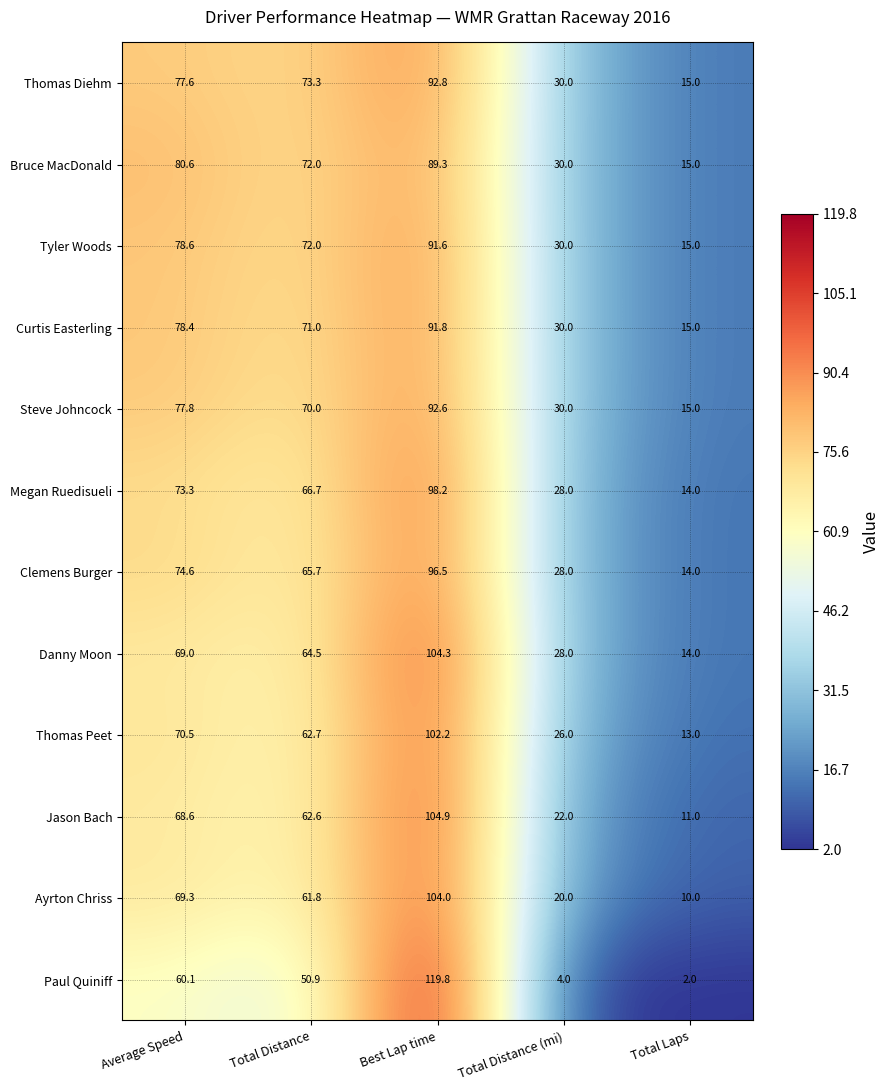

At Best Lap time, list the series in order from largest to smallest.

Paul Quiniff, Jason Bach, Danny Moon, Ayrton Chriss, Thomas Peet, Megan Ruedisueli, Clemens Burger, Thomas Diehm, Steve Johncock, Curtis Easterling, Tyler Woods, Bruce MacDonald